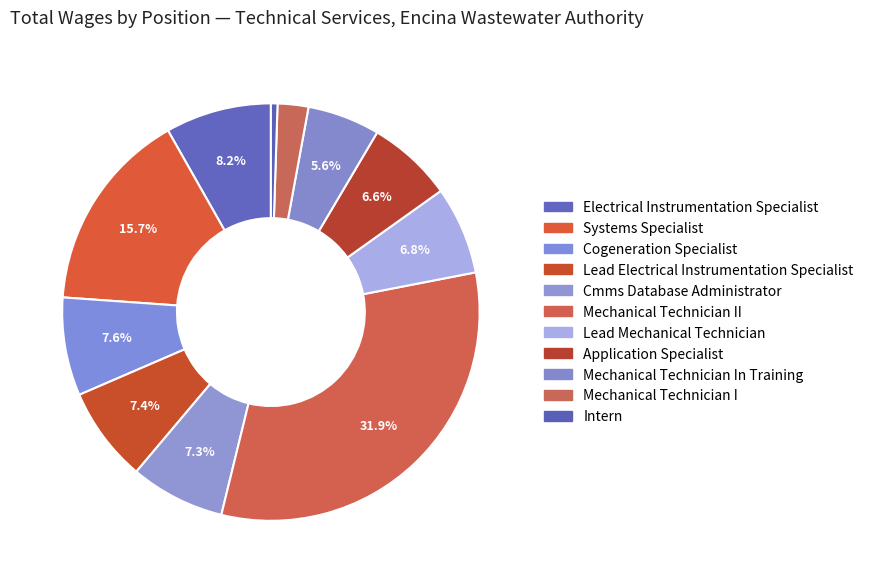

How many slices are in this pie chart?

11